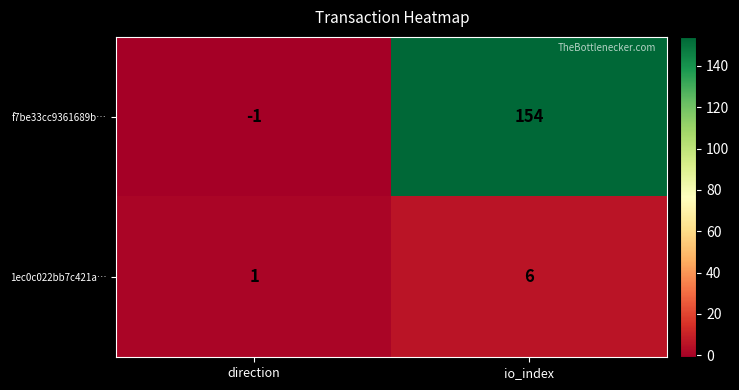

The value of f7be33cc9361689b… at direction is -1. True or false?

True